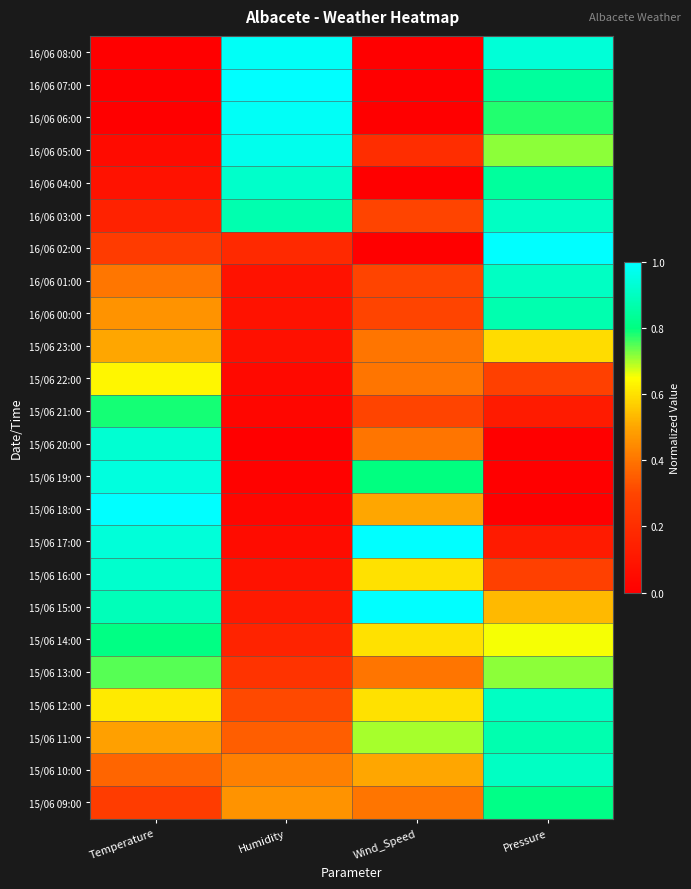

Reading left to right, transcribe all the data shown in this chart.

16/06 08:00: Temperature=0.0	Humidity=1.0	Wind_Speed=0.0	Pressure=0.9
16/06 07:00: Temperature=0.0	Humidity=1.0	Wind_Speed=0.0	Pressure=0.8
16/06 06:00: Temperature=0.0	Humidity=1.0	Wind_Speed=0.0	Pressure=0.8
16/06 05:00: Temperature=0.1	Humidity=1.0	Wind_Speed=0.2	Pressure=0.7
16/06 04:00: Temperature=0.1	Humidity=0.9	Wind_Speed=0.0	Pressure=0.8
16/06 03:00: Temperature=0.2	Humidity=0.9	Wind_Speed=0.3	Pressure=0.9
16/06 02:00: Temperature=0.3	Humidity=0.2	Wind_Speed=0.0	Pressure=1.0
16/06 01:00: Temperature=0.4	Humidity=0.1	Wind_Speed=0.3	Pressure=0.9
16/06 00:00: Temperature=0.5	Humidity=0.1	Wind_Speed=0.3	Pressure=0.9
15/06 23:00: Temperature=0.5	Humidity=0.1	Wind_Speed=0.4	Pressure=0.6
15/06 22:00: Temperature=0.6	Humidity=0.0	Wind_Speed=0.4	Pressure=0.3
15/06 21:00: Temperature=0.8	Humidity=0.0	Wind_Speed=0.3	Pressure=0.1
15/06 20:00: Temperature=0.9	Humidity=0.0	Wind_Speed=0.4	Pressure=0.0
15/06 19:00: Temperature=0.9	Humidity=0.0	Wind_Speed=0.8	Pressure=0.0
15/06 18:00: Temperature=1.0	Humidity=0.0	Wind_Speed=0.5	Pressure=0.0
15/06 17:00: Temperature=0.9	Humidity=0.1	Wind_Speed=1.0	Pressure=0.1
15/06 16:00: Temperature=0.9	Humidity=0.1	Wind_Speed=0.6	Pressure=0.3
15/06 15:00: Temperature=0.9	Humidity=0.1	Wind_Speed=1.0	Pressure=0.5
15/06 14:00: Temperature=0.8	Humidity=0.2	Wind_Speed=0.6	Pressure=0.7
15/06 13:00: Temperature=0.7	Humidity=0.2	Wind_Speed=0.4	Pressure=0.7
15/06 12:00: Temperature=0.6	Humidity=0.3	Wind_Speed=0.6	Pressure=0.9
15/06 11:00: Temperature=0.5	Humidity=0.4	Wind_Speed=0.7	Pressure=0.9
15/06 10:00: Temperature=0.4	Humidity=0.4	Wind_Speed=0.5	Pressure=0.9
15/06 09:00: Temperature=0.3	Humidity=0.5	Wind_Speed=0.4	Pressure=0.8